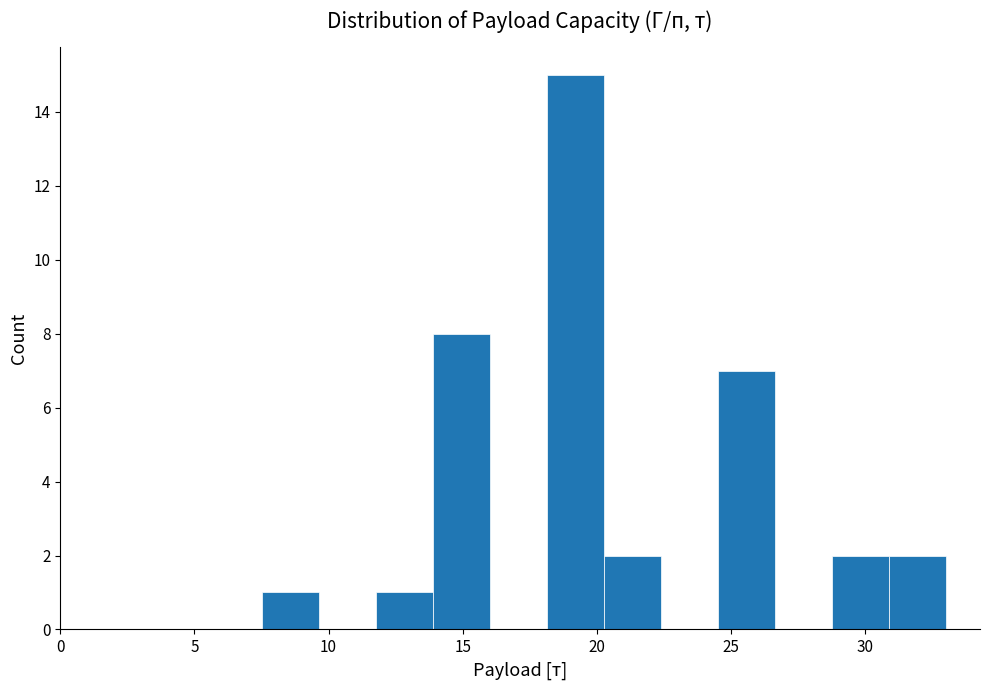

How tall is the bar that spans 18.0 to 20.5 on the x-axis? Neither the bar edges nor the heights are printed on the chart, so give them approximately, as read against the axes.

15